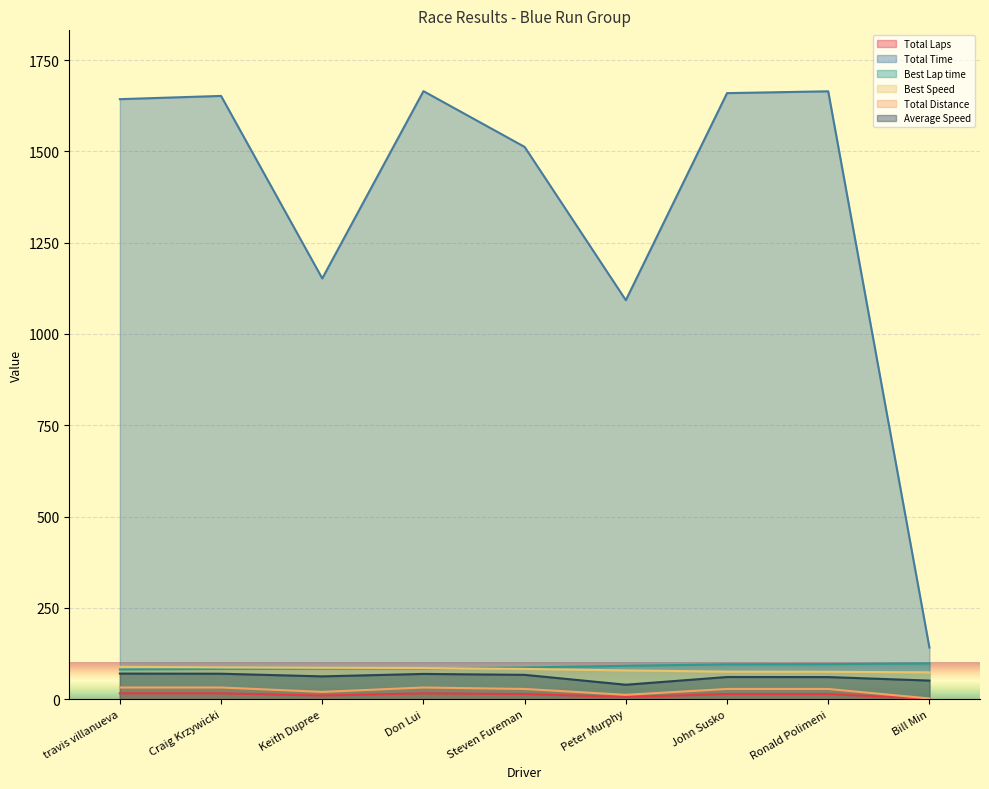

Reading left to right, extract all data points from this chart.

Total Laps: travis villanueva=16.0	Craig Krzywicki=16.0	Keith Dupree=10.0	Don Lui=16.0	Steven Fureman=14.0	Peter Murphy=6.0	John Susko=14.0	Ronald Polimeni=14.0	Bill Min=1.0
Total Time: travis villanueva=1643.0	Craig Krzywicki=1651.8	Keith Dupree=1152.1	Don Lui=1664.9	Steven Fureman=1512.2	Peter Murphy=1092.5	John Susko=1659.5	Ronald Polimeni=1664.5	Bill Min=141.4
Best Lap time: travis villanueva=81.3	Craig Krzywicki=82.9	Keith Dupree=83.8	Don Lui=84.3	Steven Fureman=86.9	Peter Murphy=91.4	John Susko=95.5	Ronald Polimeni=96.0	Bill Min=98.1
Best Speed: travis villanueva=88.5	Craig Krzywicki=86.9	Keith Dupree=86.0	Don Lui=85.4	Steven Fureman=82.9	Peter Murphy=78.7	John Susko=75.4	Ronald Polimeni=75.0	Bill Min=73.4
Total Distance: travis villanueva=32.0	Craig Krzywicki=32.0	Keith Dupree=20.0	Don Lui=32.0	Steven Fureman=28.0	Peter Murphy=12.0	John Susko=28.0	Ronald Polimeni=28.0	Bill Min=2.0
Average Speed: travis villanueva=70.1	Craig Krzywicki=69.7	Keith Dupree=62.5	Don Lui=69.2	Steven Fureman=66.7	Peter Murphy=39.5	John Susko=60.7	Ronald Polimeni=60.6	Bill Min=50.9